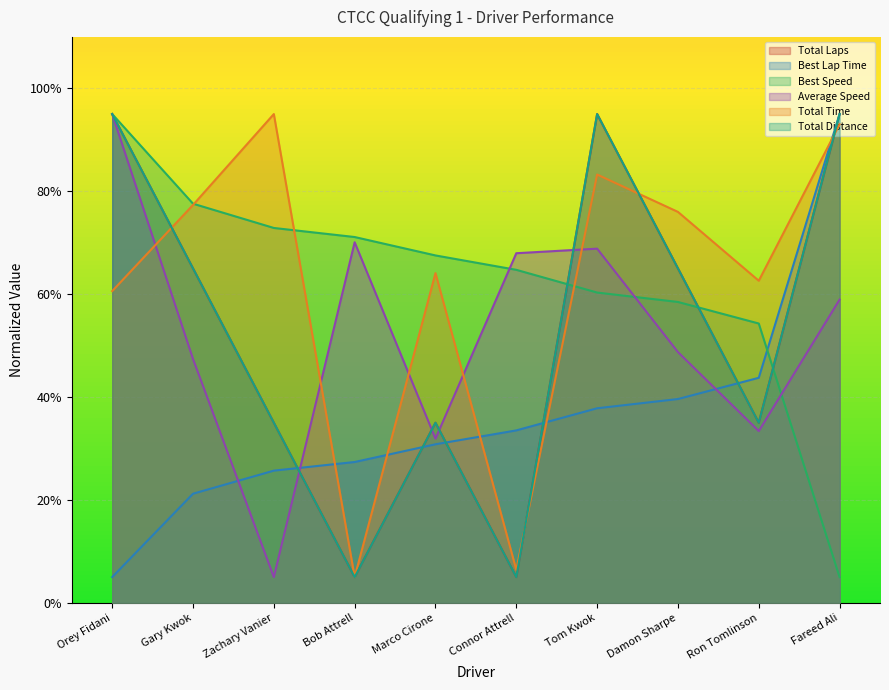

Does the chart display data point markers on the line(s)?

No